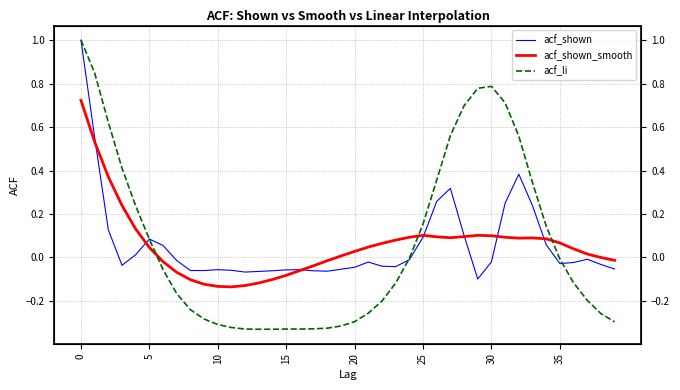

Which series ends up on top after the final intersection of acf_li and acf_shown_smooth?

acf_shown_smooth